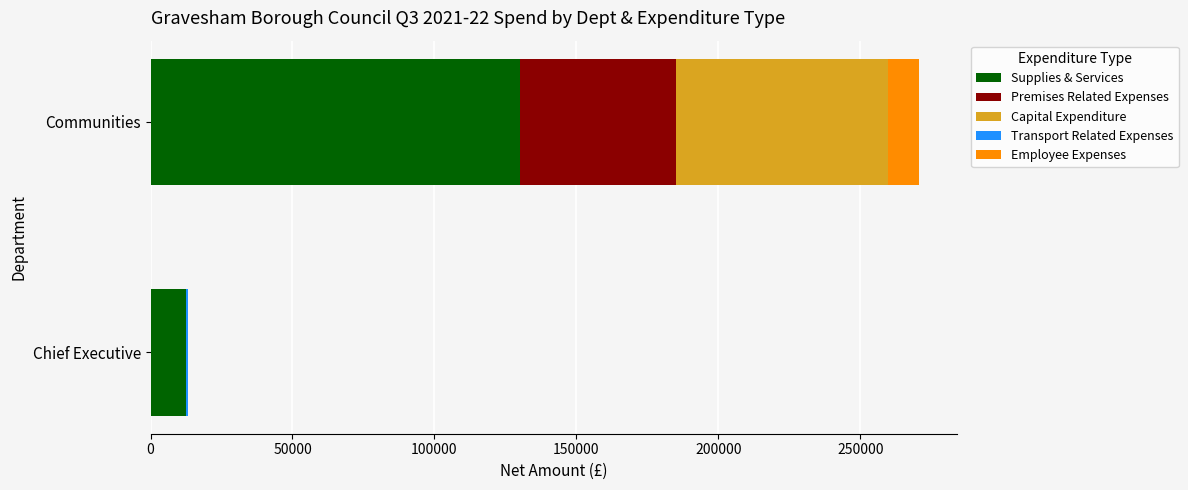

What is the sum of all Supplies & Services values?

142656.9